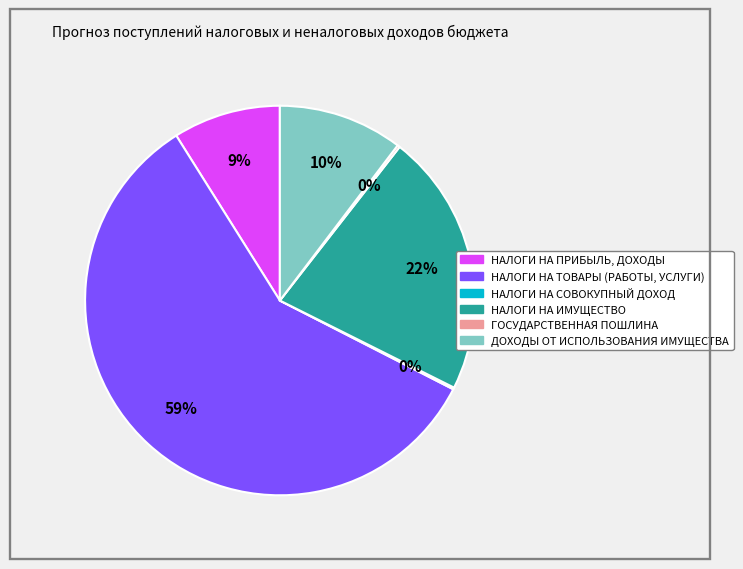

Is it true that НАЛОГИ НА ИМУЩЕСТВО is 22% of the pie?

True